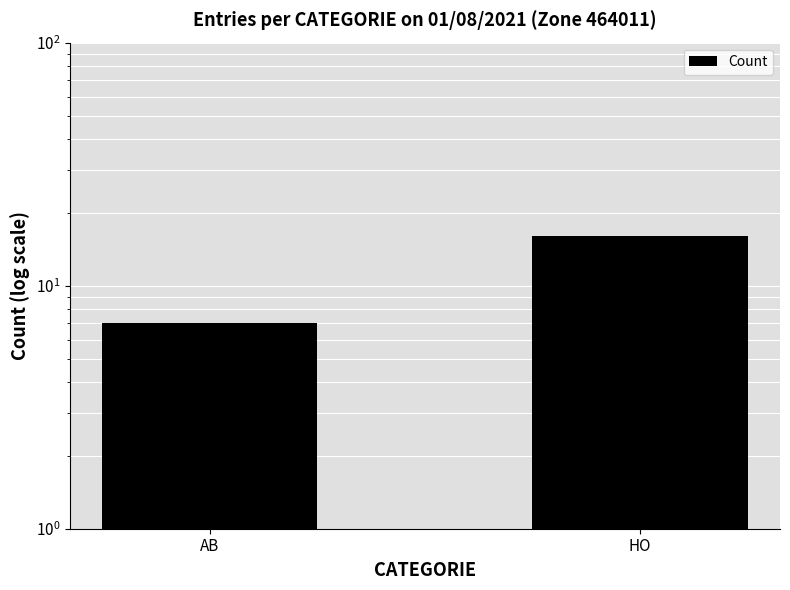

Are the bars grouped side by side (vs. stacked)?

No